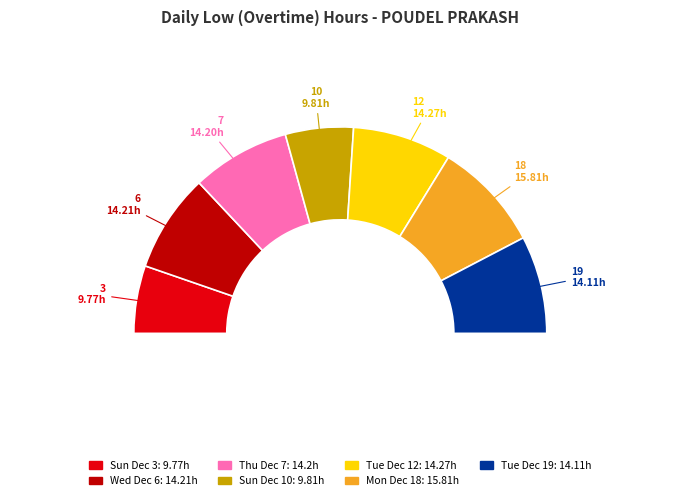

Rank the categories by value from lowest to highest.

Sun Dec 3, Sun Dec 10, Tue Dec 19, Thu Dec 7, Wed Dec 6, Tue Dec 12, Mon Dec 18